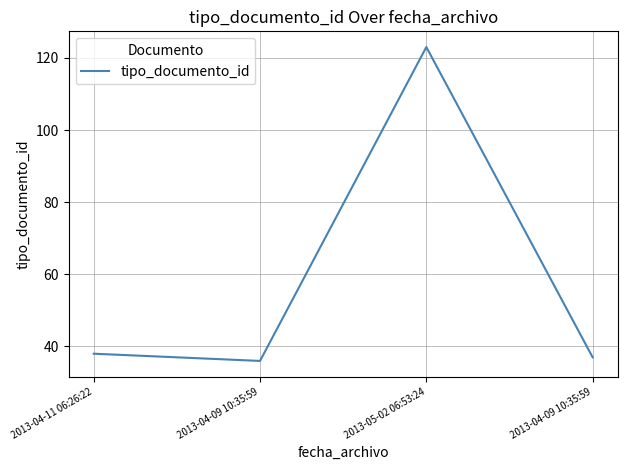

How many distinct data groups are displayed?

1